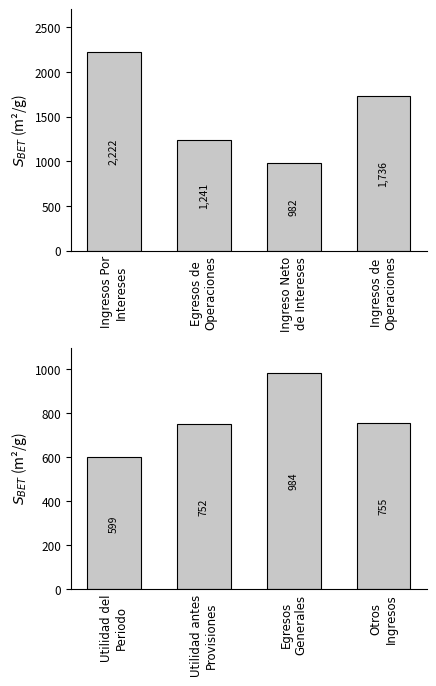

How many values are below 754?

2